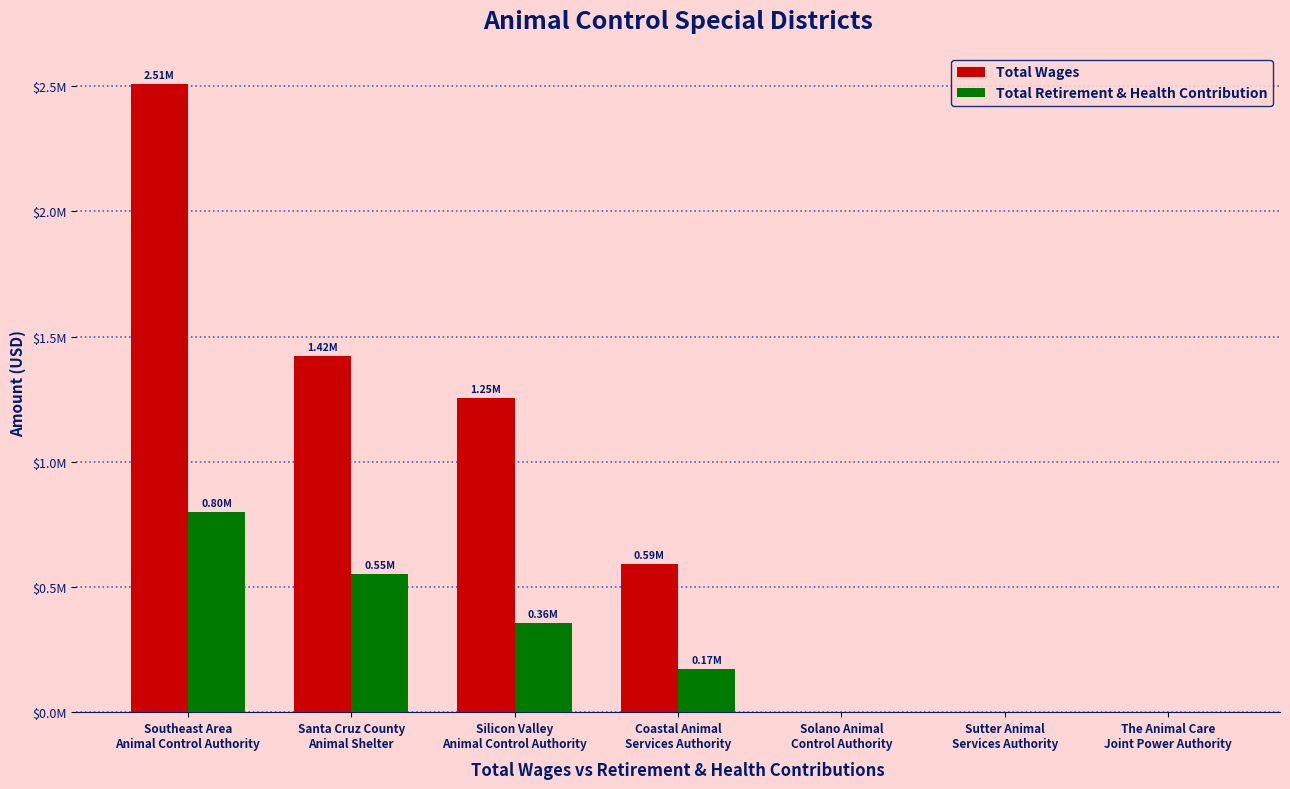

At which label does Total Retirement & Health Contribution first exceed 172312?

Southeast Area
Animal Control Authority